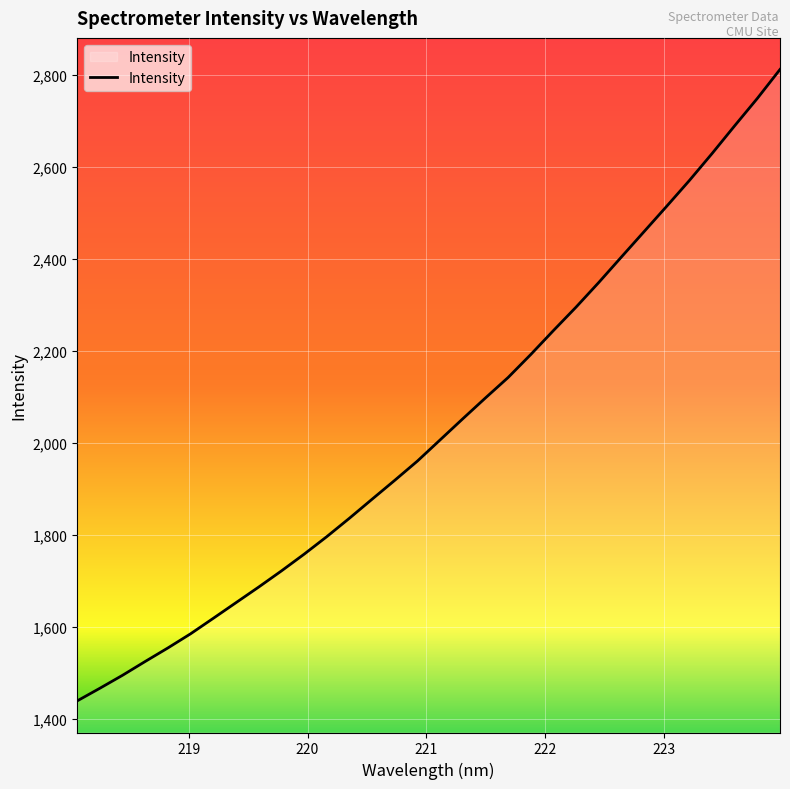

How many lines are shown in the chart?

1